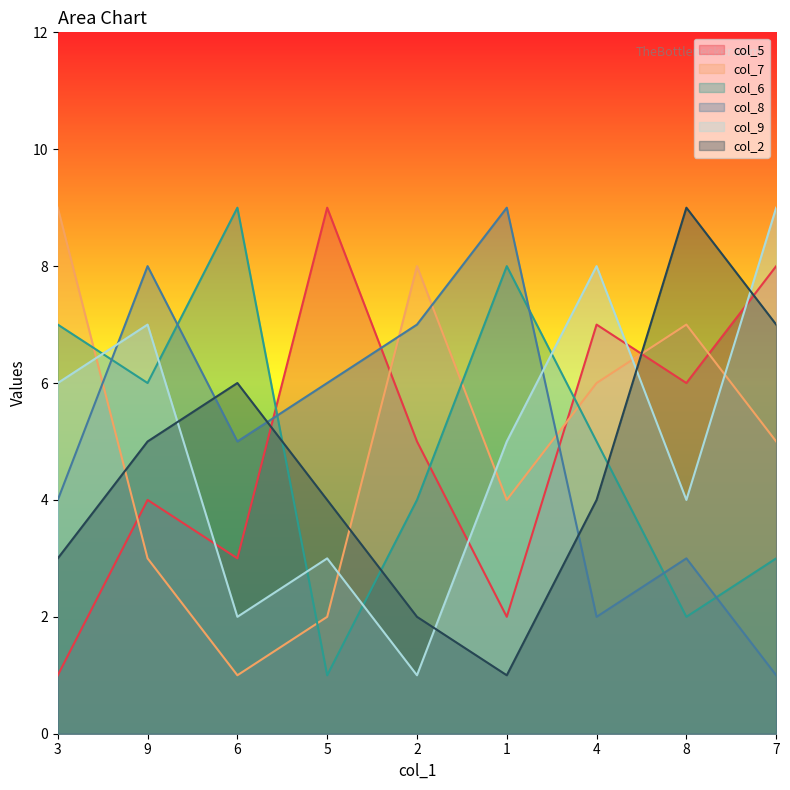

What is the maximum value for col_9?

9